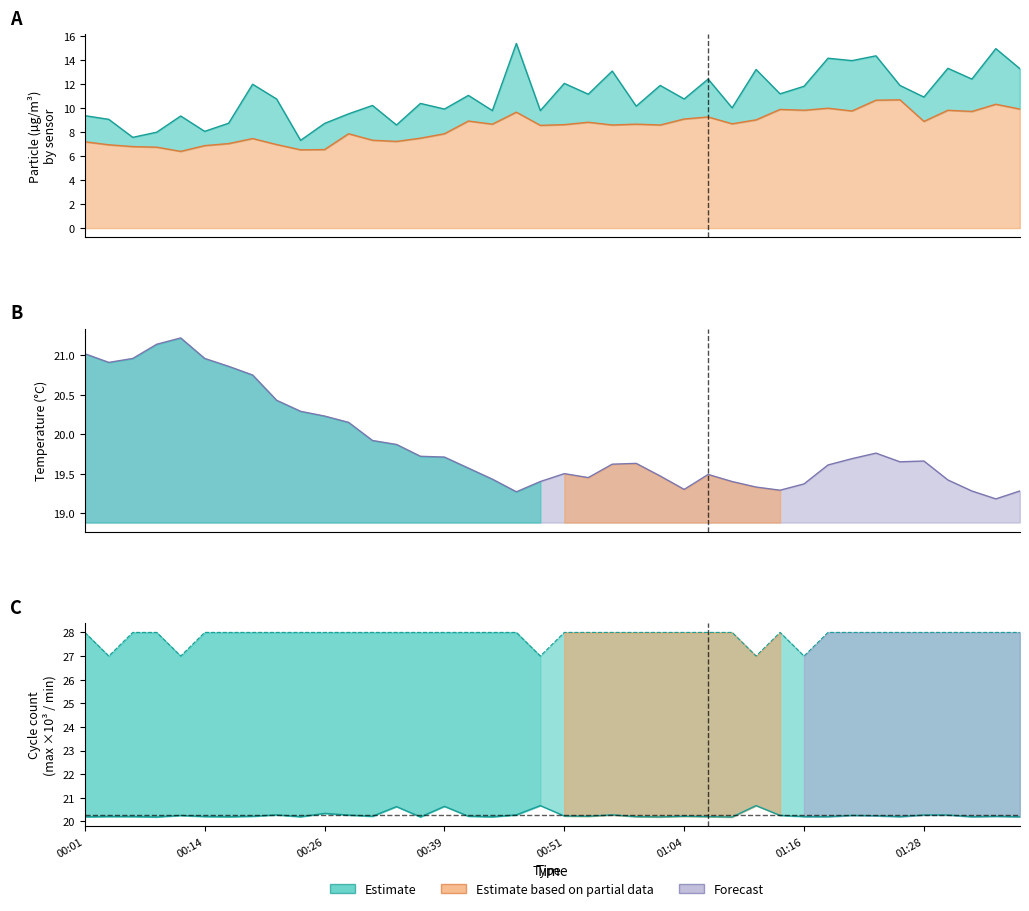

What is the difference between the highest and lowest values at 00:16?

20.9